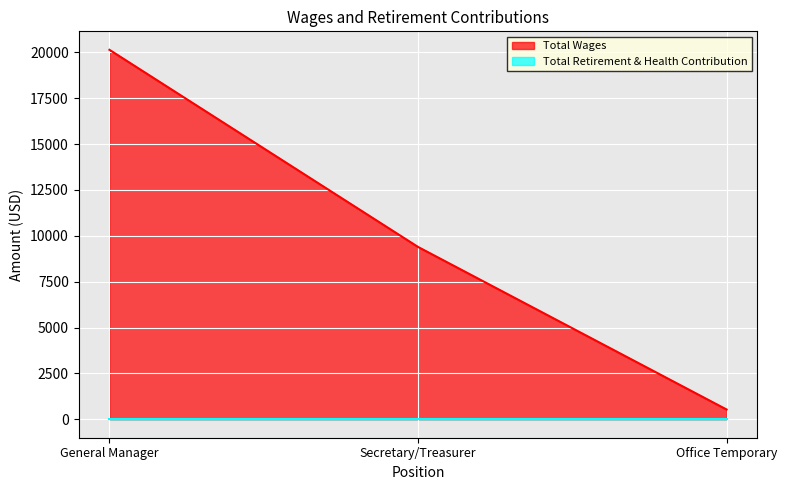

Reading left to right, list all the values displayed in this chart.

20134	9391	530